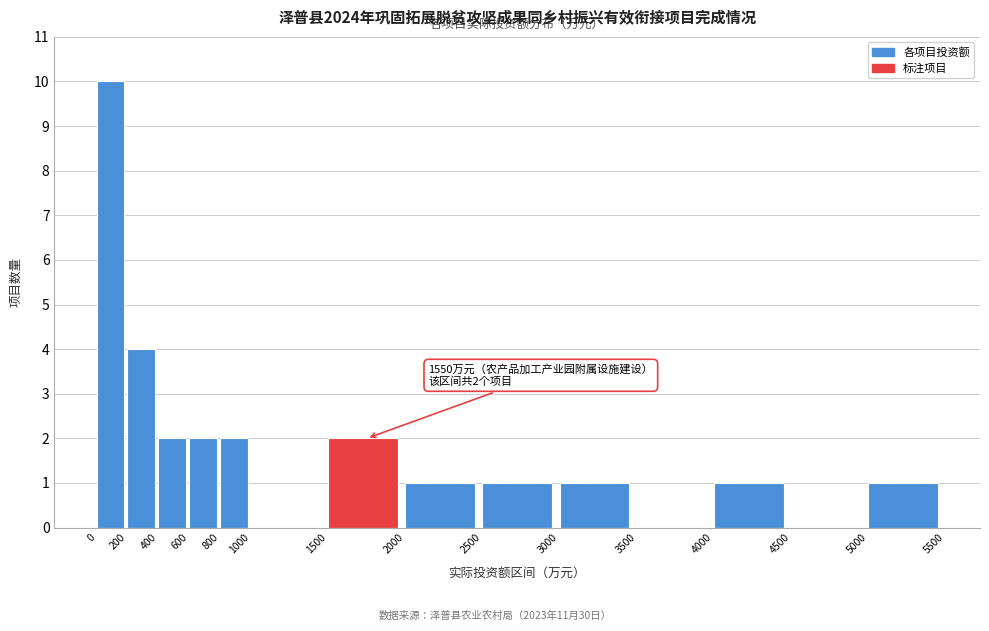

Which range on the x-axis has the tallest bar?

0 to 200